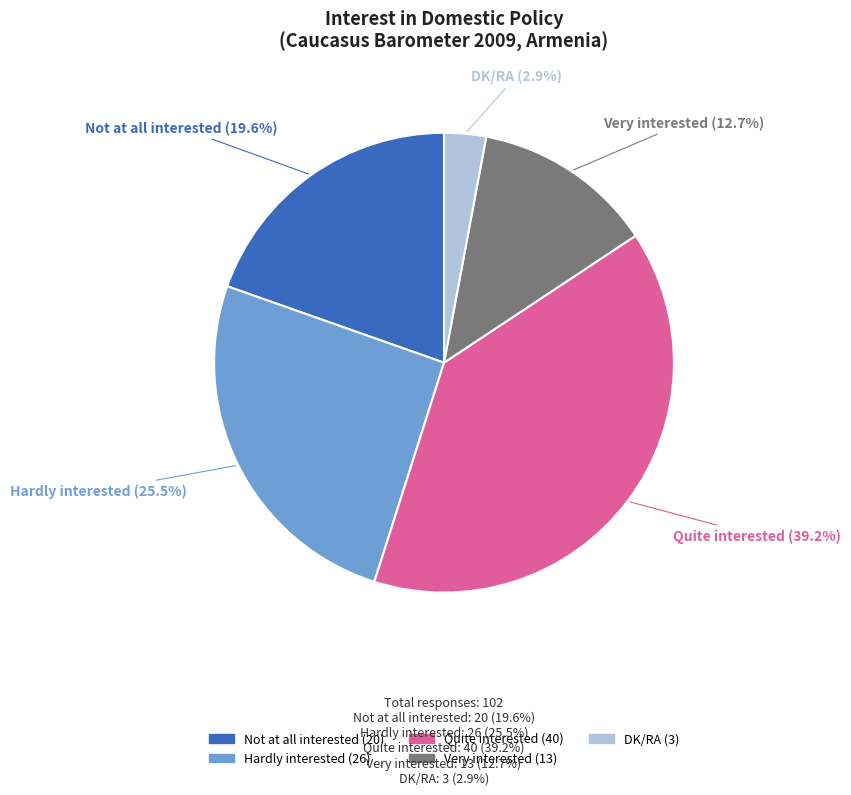

To the nearest percent, what is the difference between the largest and smallest slice percentages?

36%